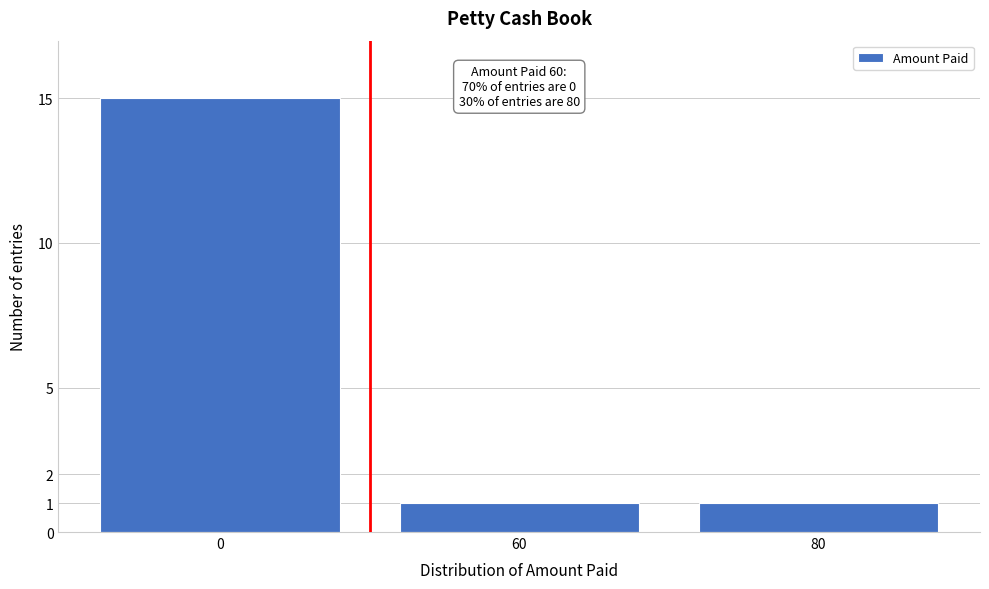

Reading left to right, extract all data points from this chart.

15	1	1